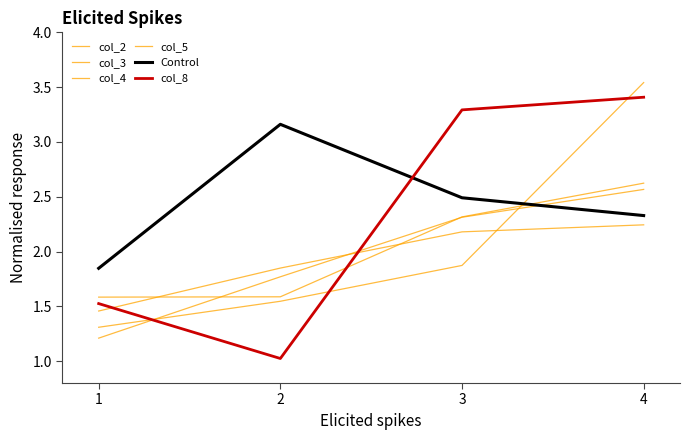

What is the spread (max minus min) of values at 3?

1.4